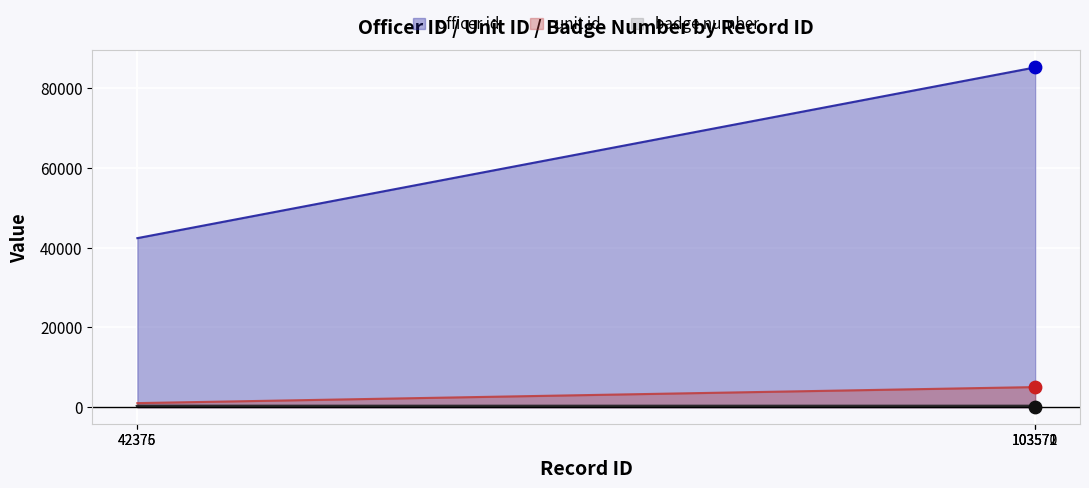

What is the total value across all series at 103572?

90249